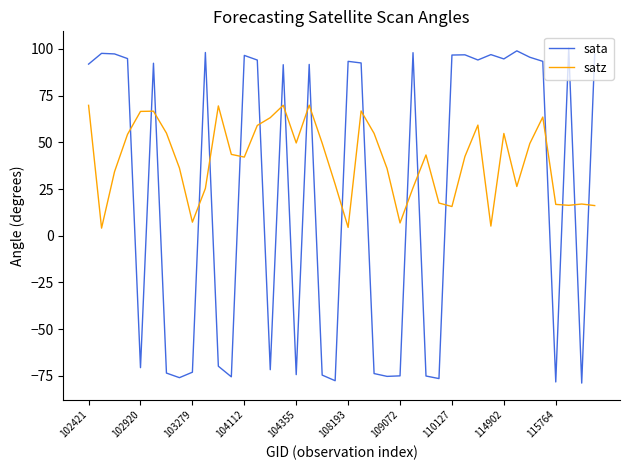

What is the average value of the sata series?

23.1